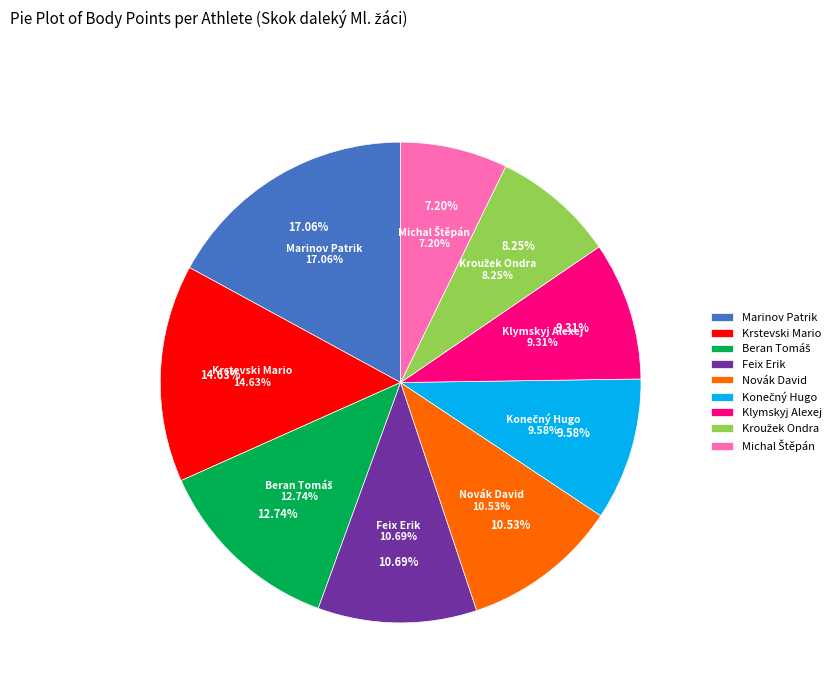

Does Klymskyj Alexej account for over 50% of the chart?

No